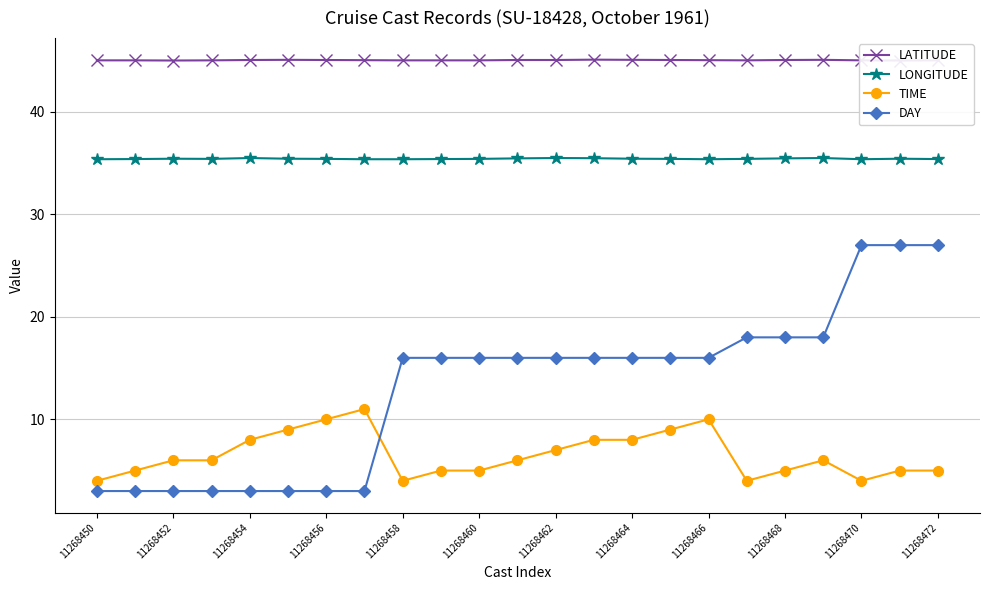

The LATITUDE series shows 45.0 at 11268450. True or false?

True